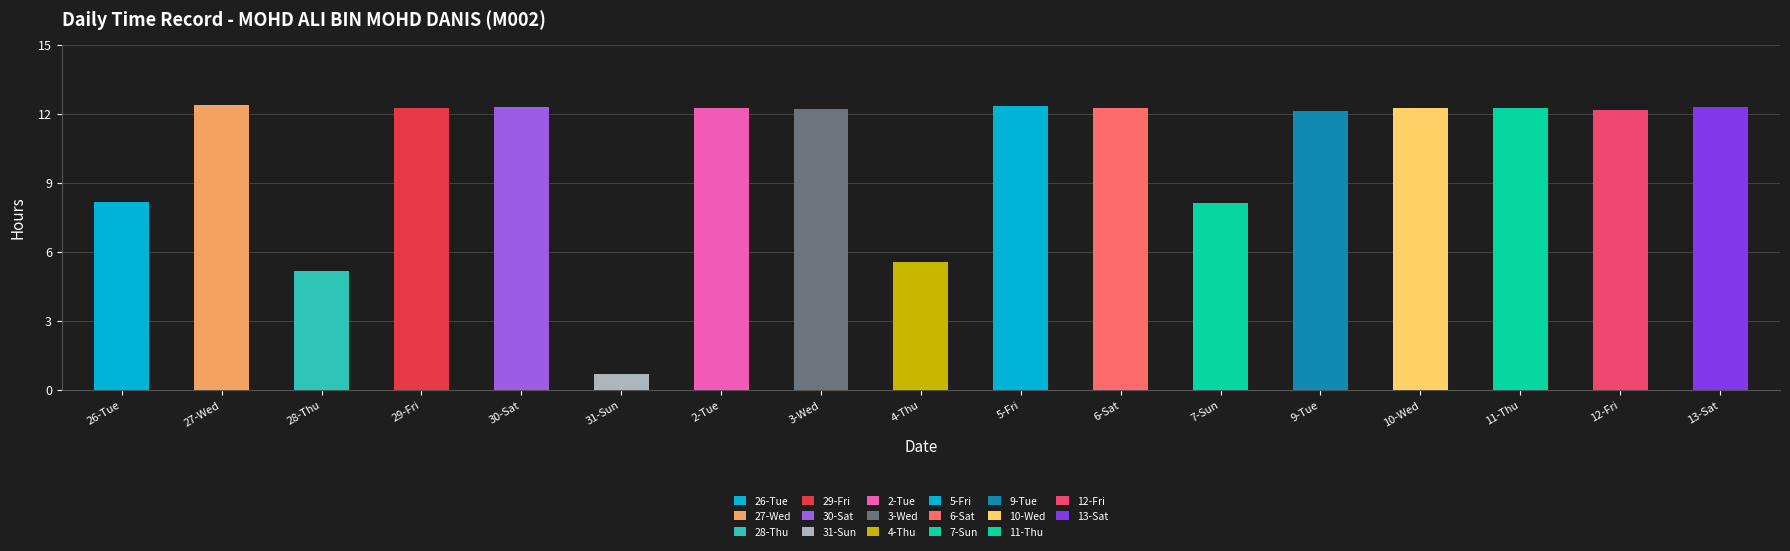

What is the difference between the Hours Worked values at 7-Sun and 10-Wed?

4.2